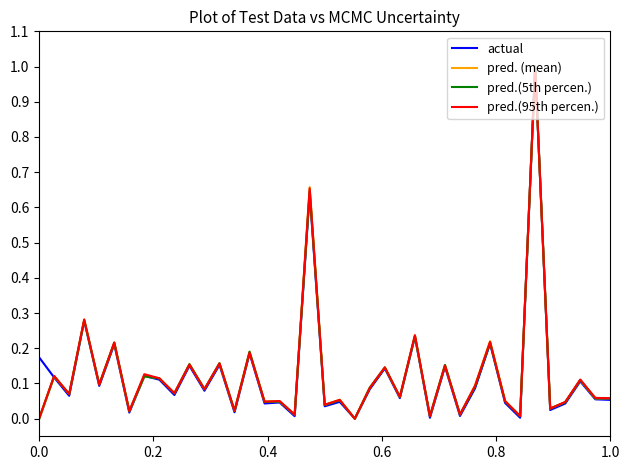

How many interior local peaks does the pred. (mean) series have?

16